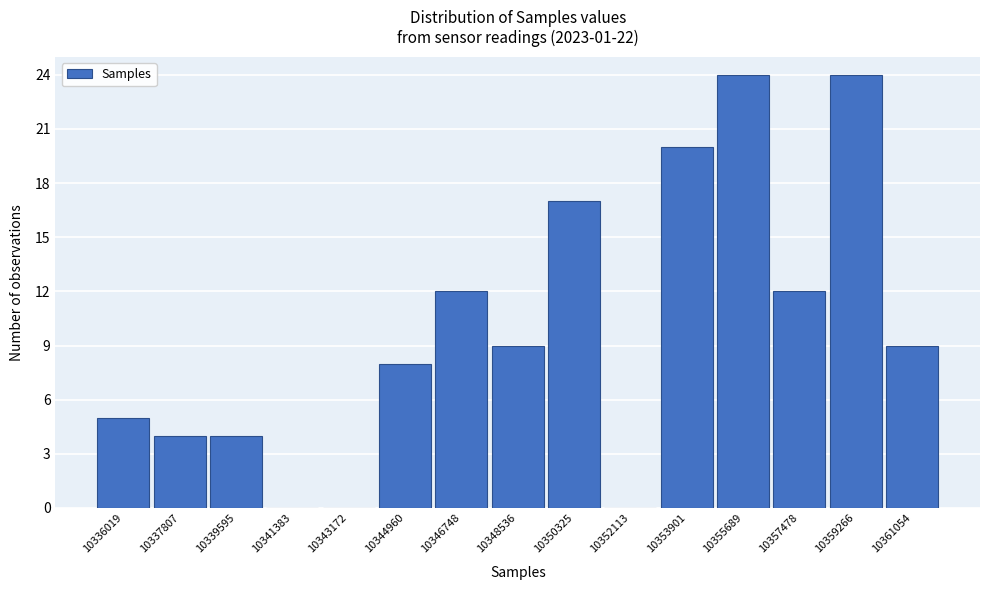

Reading right to left, list all the values displayed in this chart.

10361054=9	10359266=24	10357478=12	10355689=24	10353901=20	10352113=0	10350325=17	10348536=9	10346748=12	10344960=8	10343172=0	10341383=0	10339595=4	10337807=4	10336019=5